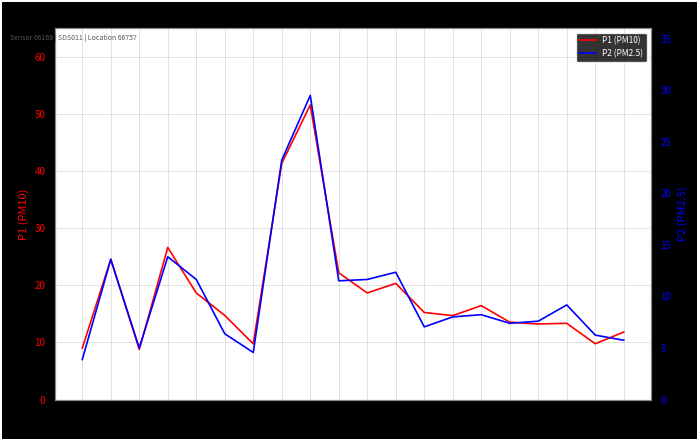

What are all the series names shown in the legend?

P1 (PM10), P2 (PM2.5)